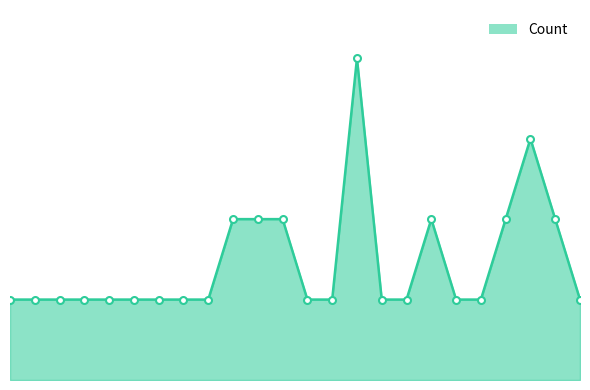

Does the chart display data point markers on the line(s)?

Yes